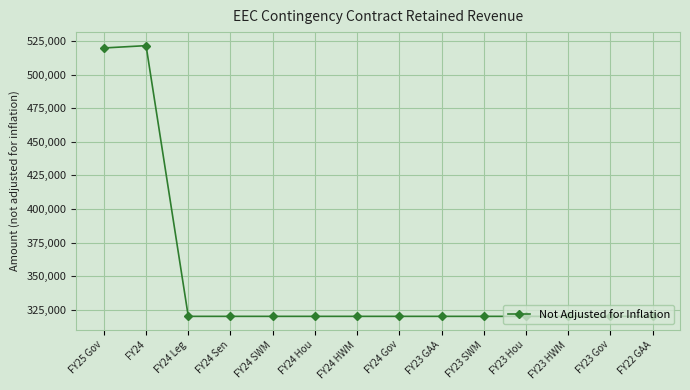

What is the sum of all values?

4881733